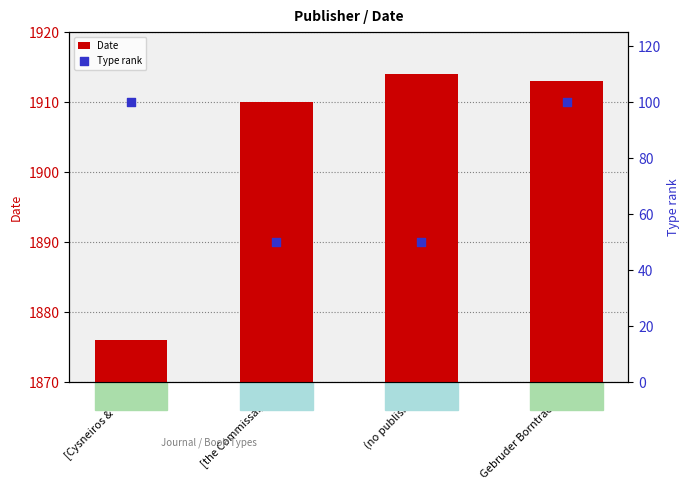

At how many categories does at least one series exceed 937?

4